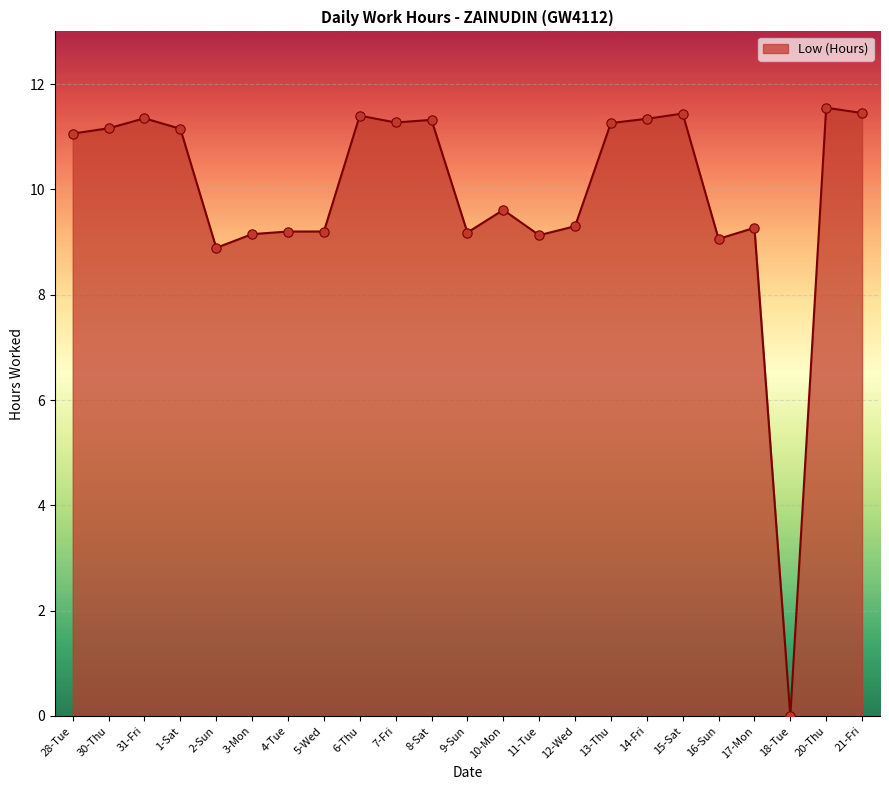

Which has a higher value, 20-Thu or 15-Sat?

20-Thu